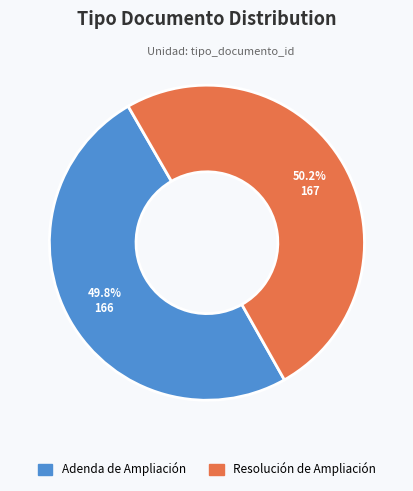

The Adenda de Ampliación slice represents 50% of the pie. True or false?

True